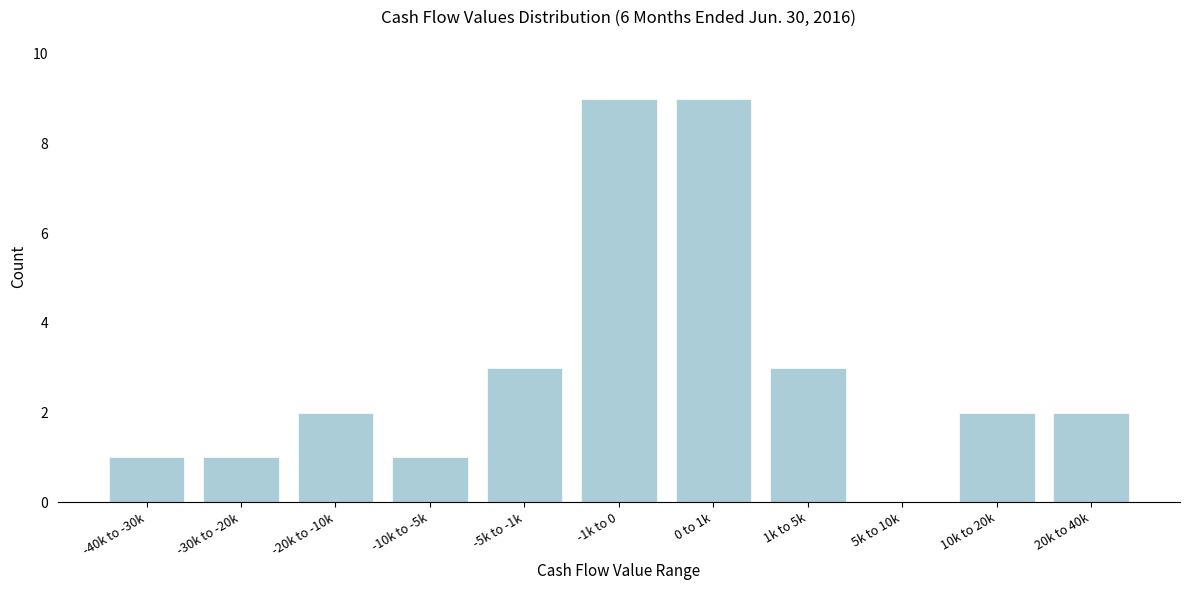

Reading right to left, list all the values displayed in this chart.

20k to 40k=2	10k to 20k=2	5k to 10k=0	1k to 5k=3	0 to 1k=9	-1k to 0=9	-5k to -1k=3	-10k to -5k=1	-20k to -10k=2	-30k to -20k=1	-40k to -30k=1